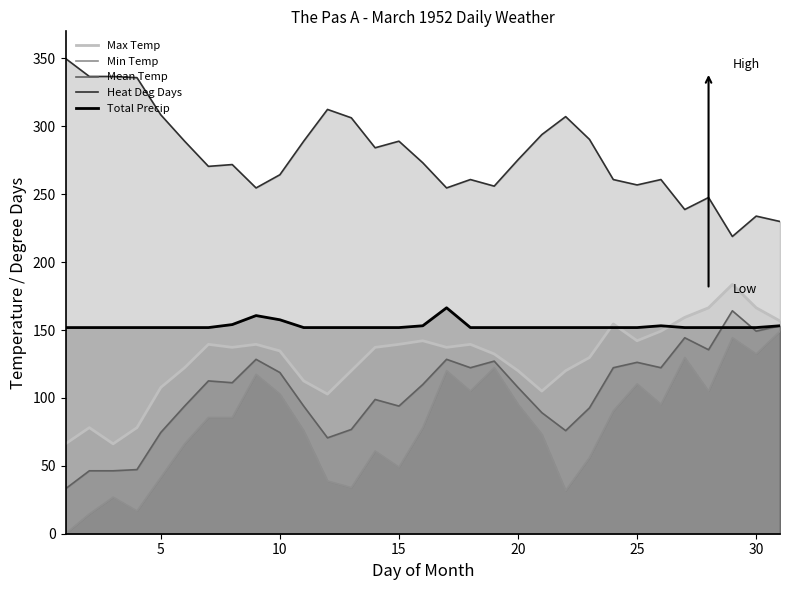

How many lines are shown in the chart?

5